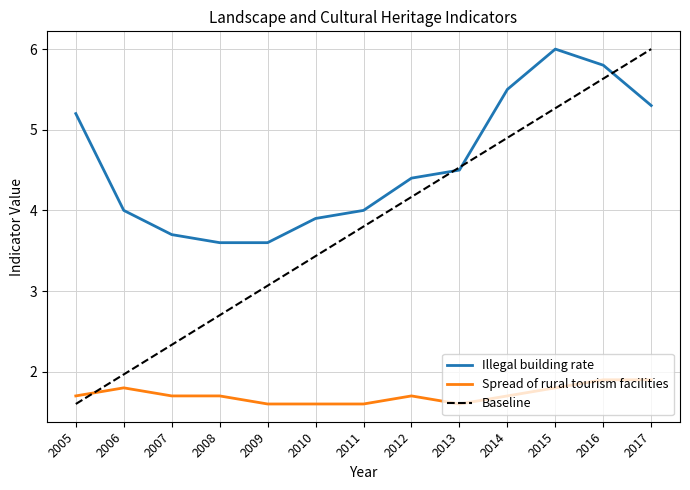

At which category is the sum across all series the highest?

2016